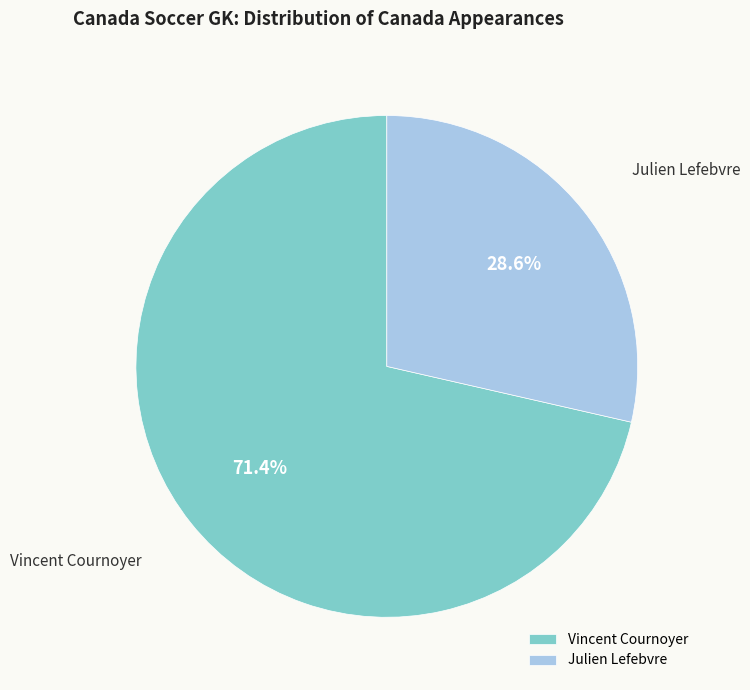

Which category has the biggest portion of the pie?

Vincent Cournoyer